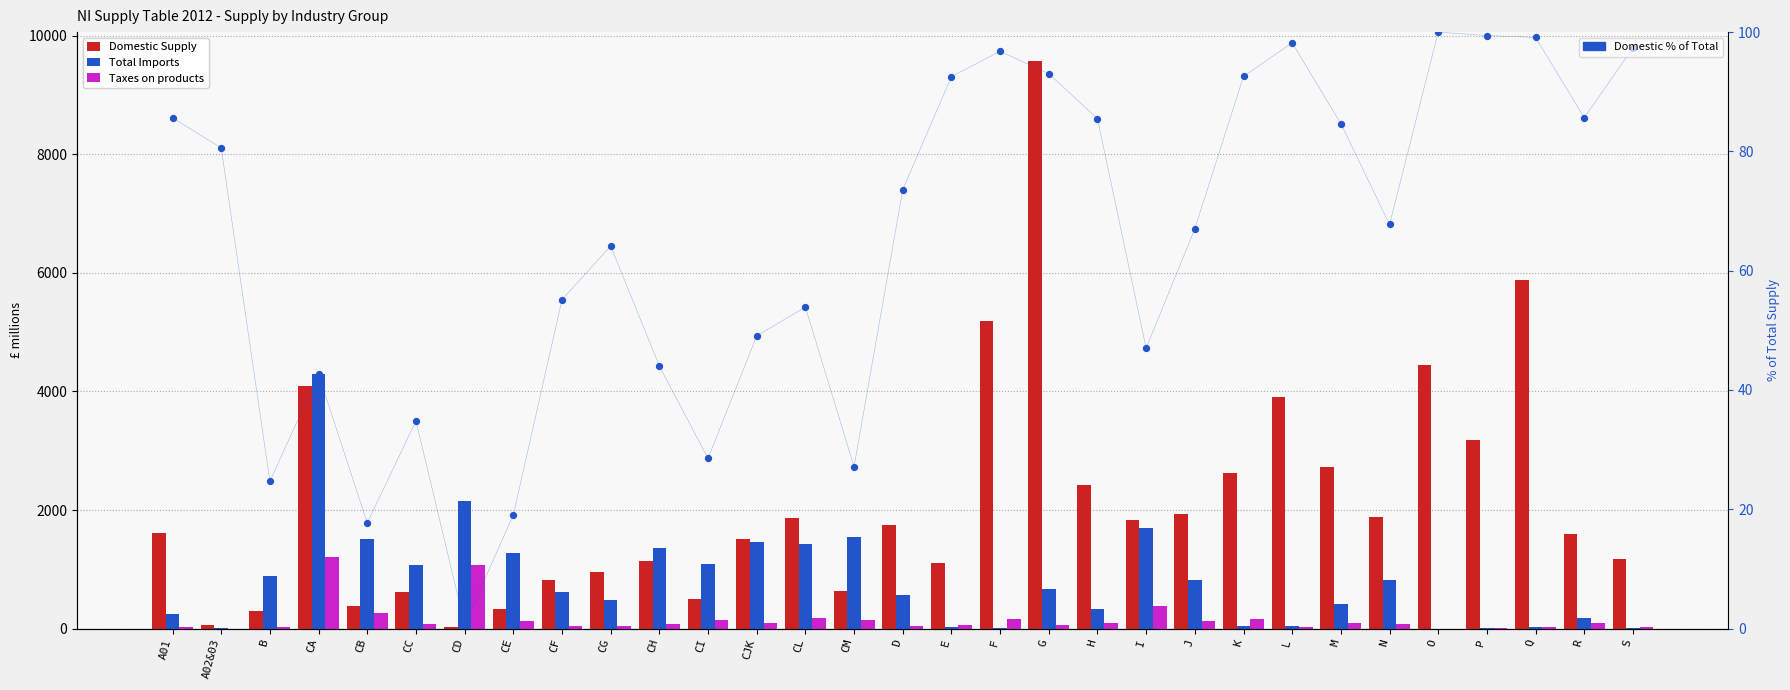

Is the value of Taxes on products at F greater than the value of Domestic Supply at D?

No